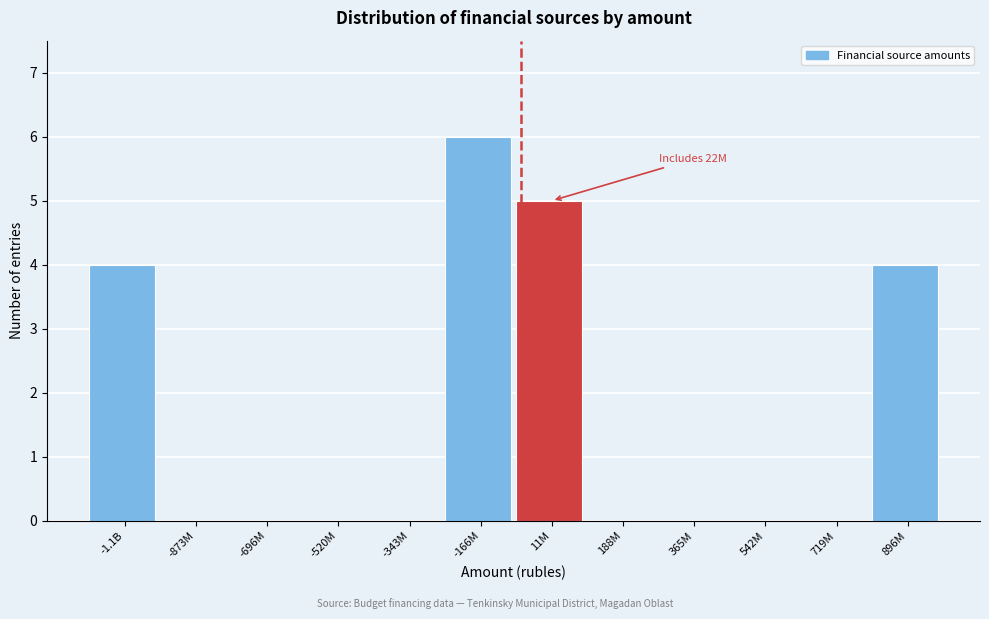

Reading right to left, transcribe all the data shown in this chart.

896M=4	719M=0	542M=0	365M=0	188M=0	11M=5	-166M=6	-343M=0	-520M=0	-696M=0	-873M=0	-1.1B=4